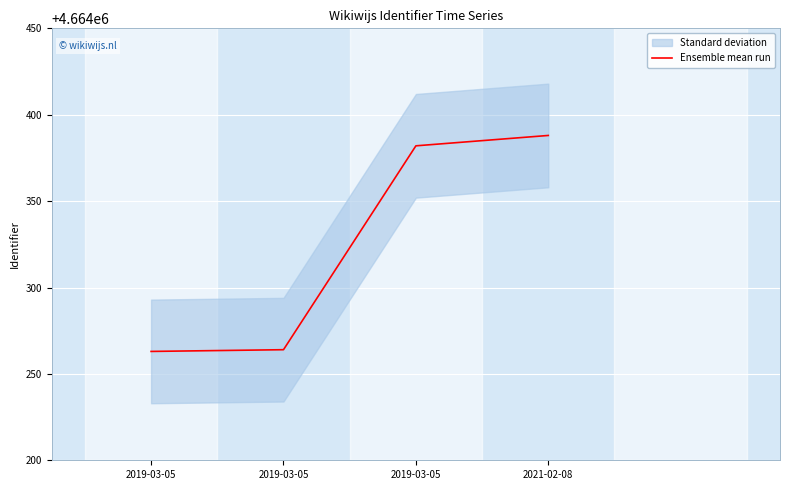

The value at 2019-03-05 is 6774051. True or false?

False